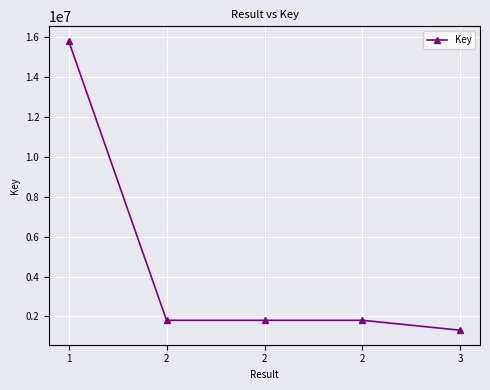

Rank the categories by value from highest to lowest.

1, 2, 2, 2, 3